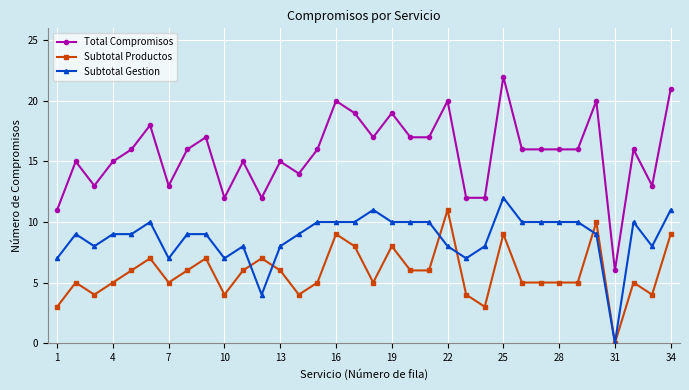

How many lines are shown in the chart?

3